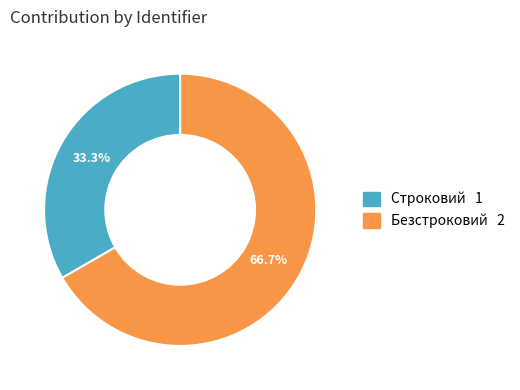

Which category has the smallest portion of the pie?

Строковий